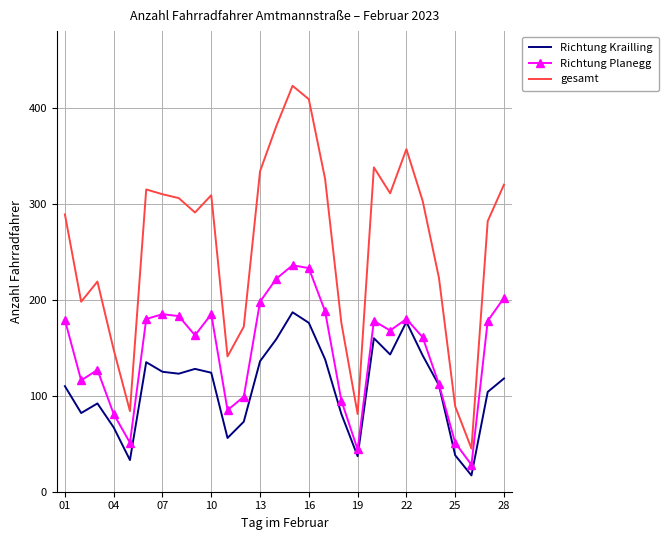

What is the smallest value displayed?

17